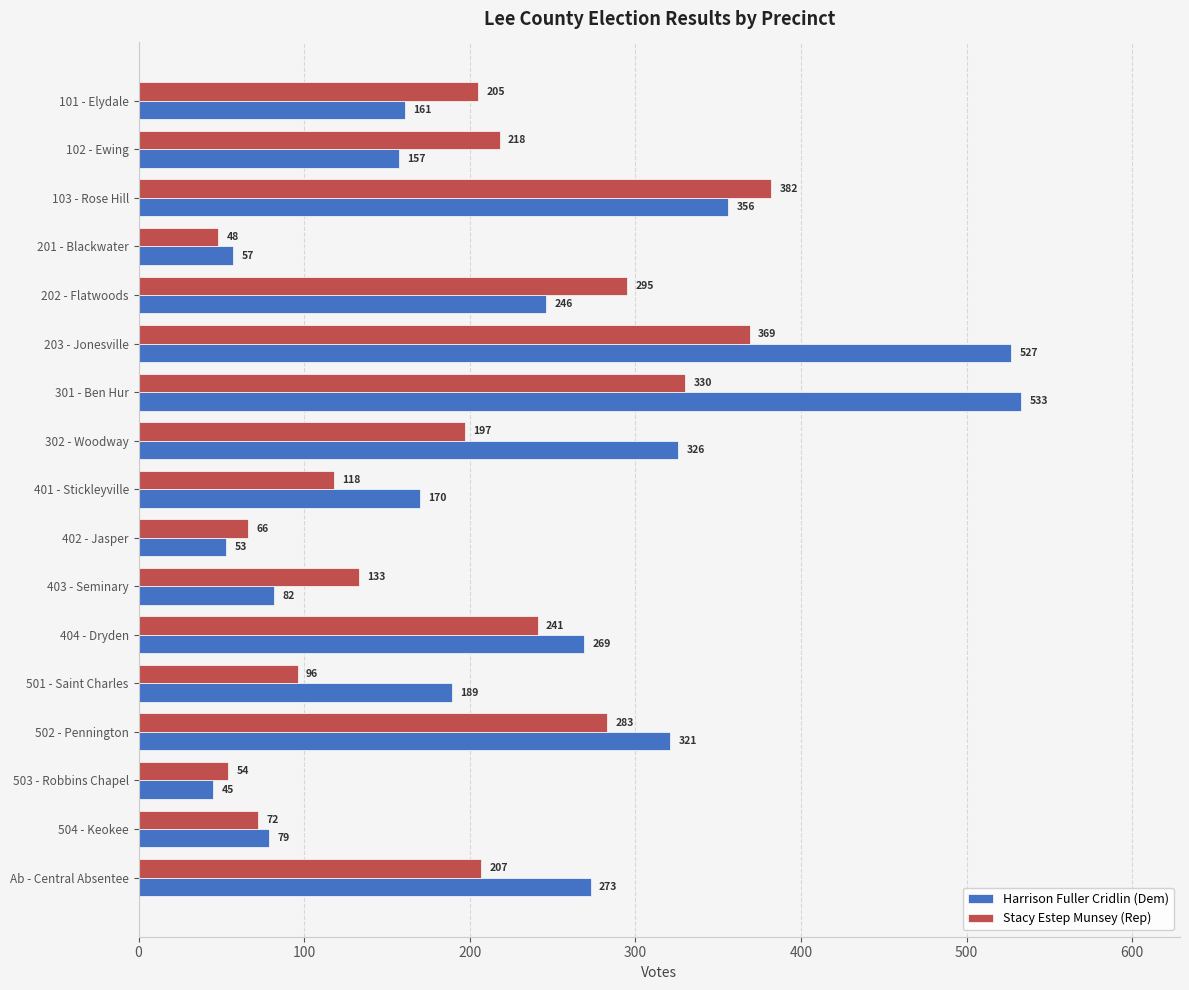

Which series changed the most between 402 - Jasper and 504 - Keokee?

Harrison Fuller Cridlin (Dem)